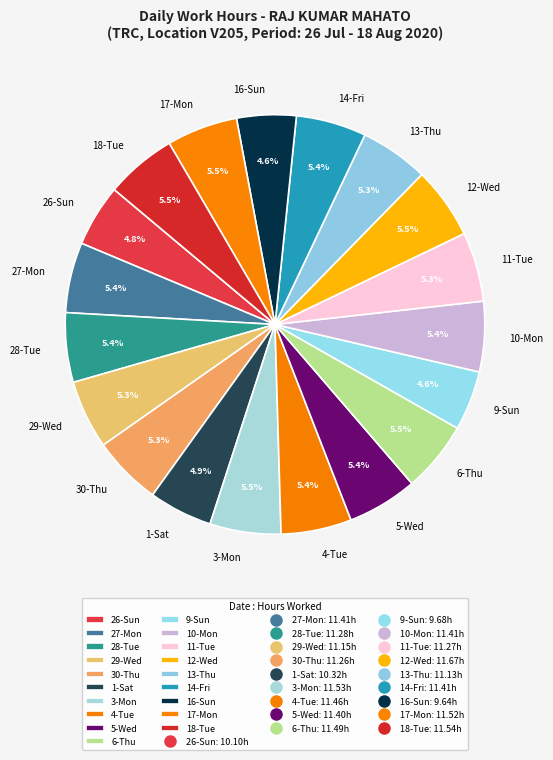

To the nearest percent, what percentage of the pie is 30-Thu?

5%